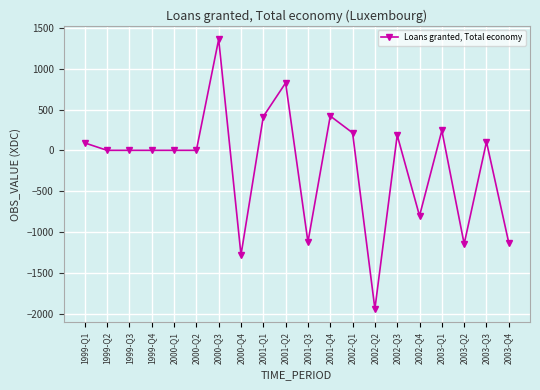

Which has a higher value, 1999-Q3 or 2003-Q4?

1999-Q3